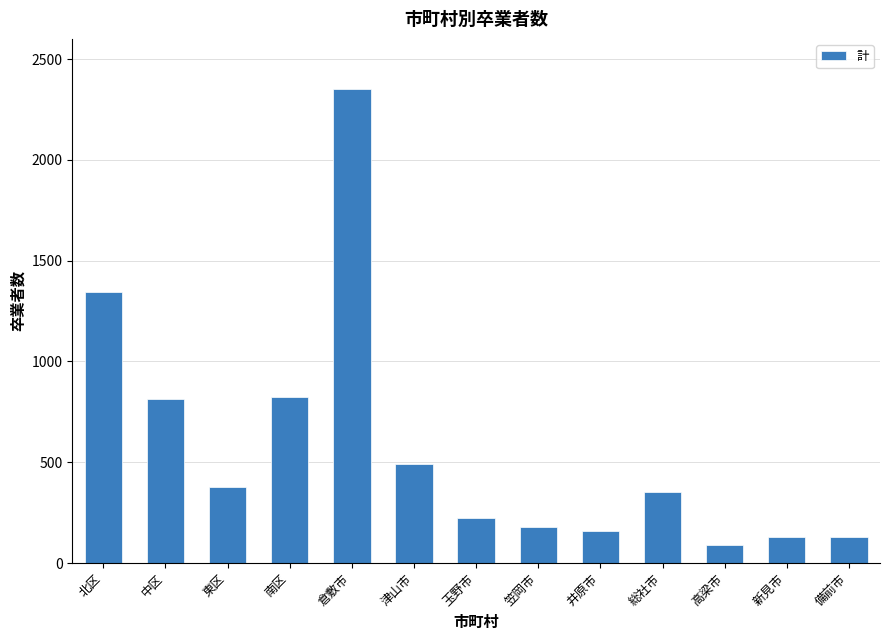

Which has a higher value, 井原市 or 北区?

北区